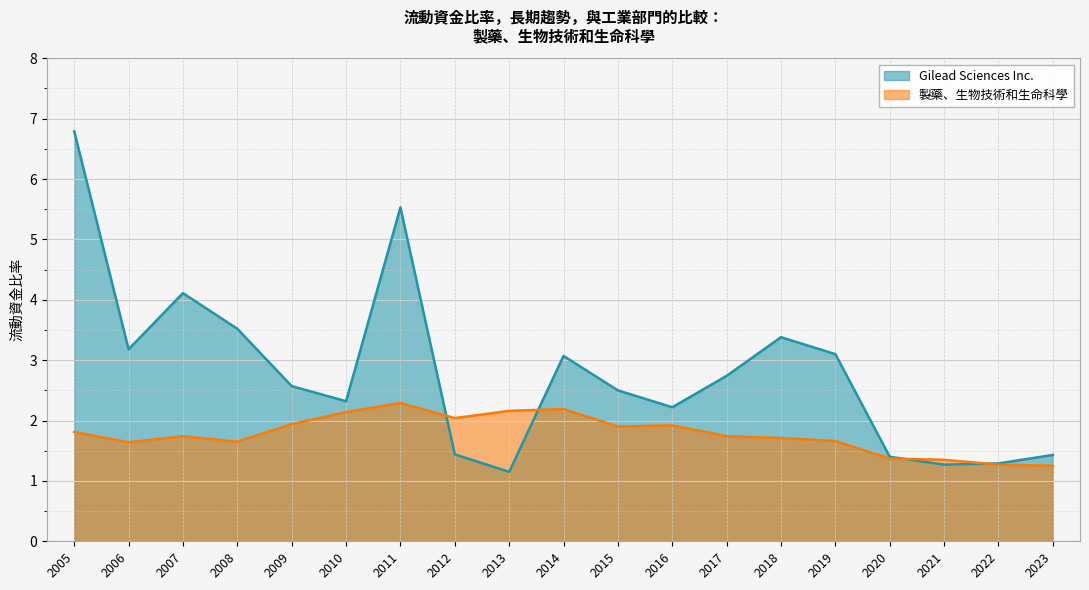

True or false: 製藥、生物技術和生命科學 has a value of 3.4 at 2014.

False